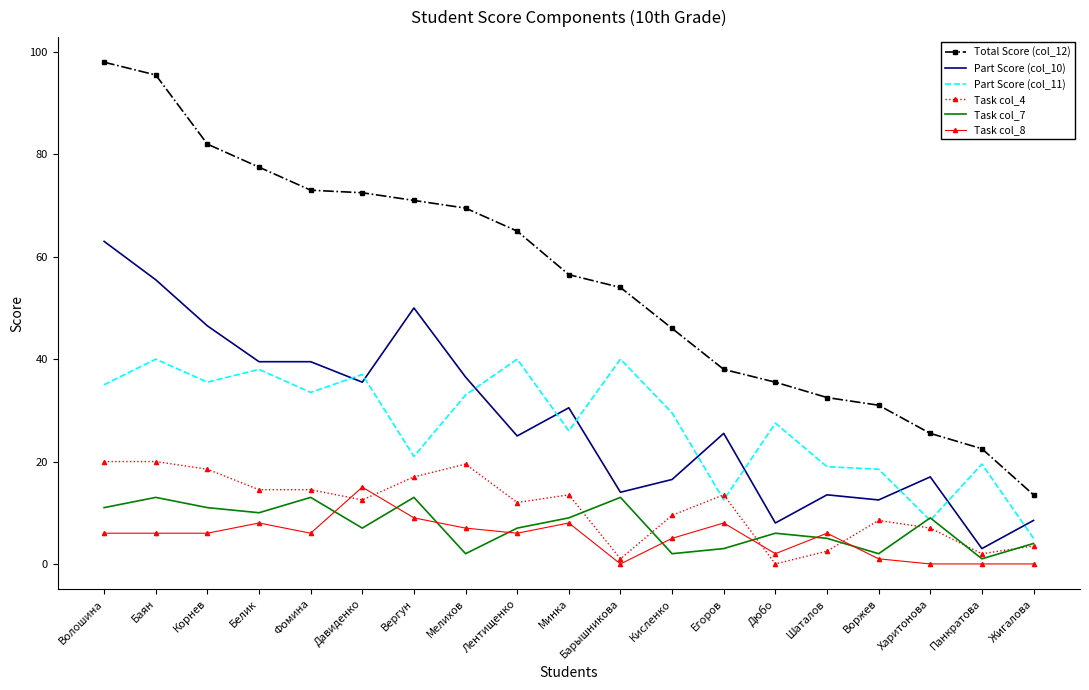

Where do Task col_7 and Task col_4 first cross each other?

Минка and Барышникова